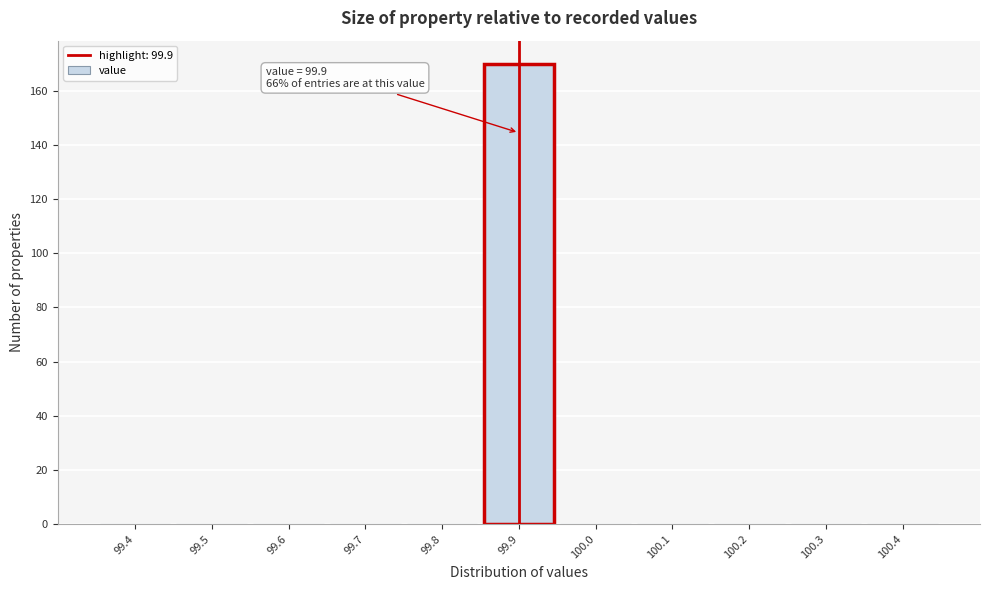

Reading right to left, extract all data points from this chart.

100.4=0	100.3=0	100.2=0	100.1=0	100.0=0	99.9=170	99.8=0	99.7=0	99.6=0	99.5=0	99.4=0